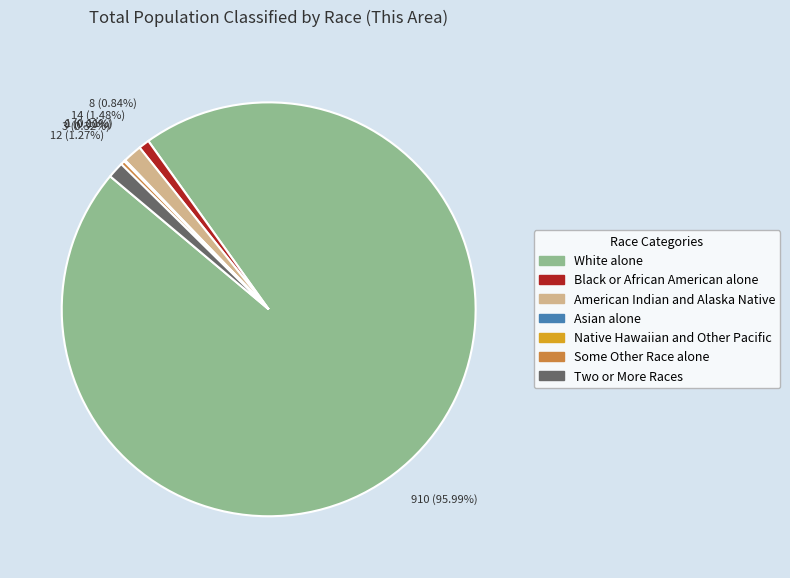

To the nearest percent, what is the average slice percentage?

14%